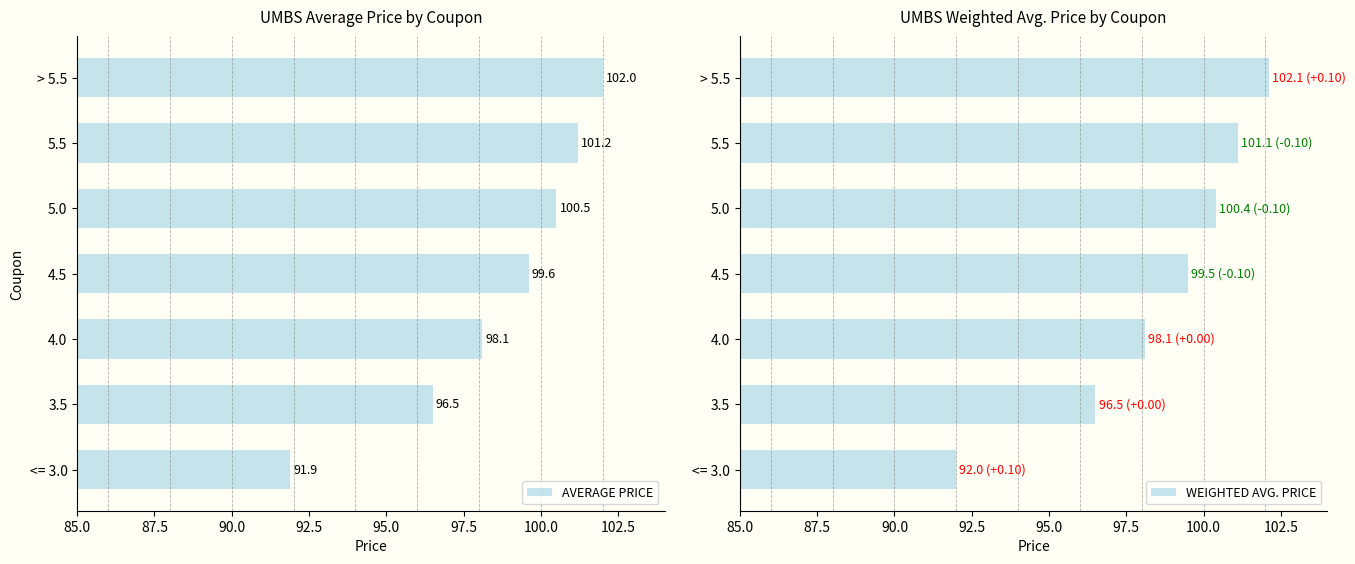

Reading left to right, transcribe all the data shown in this chart.

AVERAGE PRICE: 91.9	96.5	98.1	99.6	100.5	101.2	102.0
WEIGHTED AVG. PRICE: 92.0	96.5	98.1	99.5	100.4	101.1	102.1